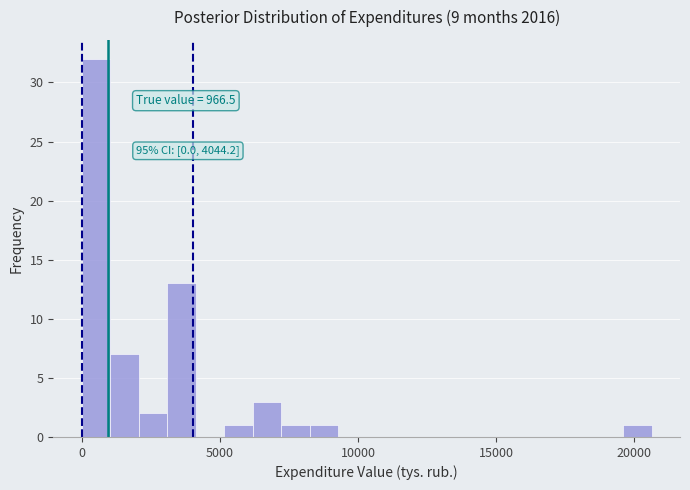

Around what value on the x-axis is the tallest bar? Give the approximate position of its centre, as read against the axis.

500